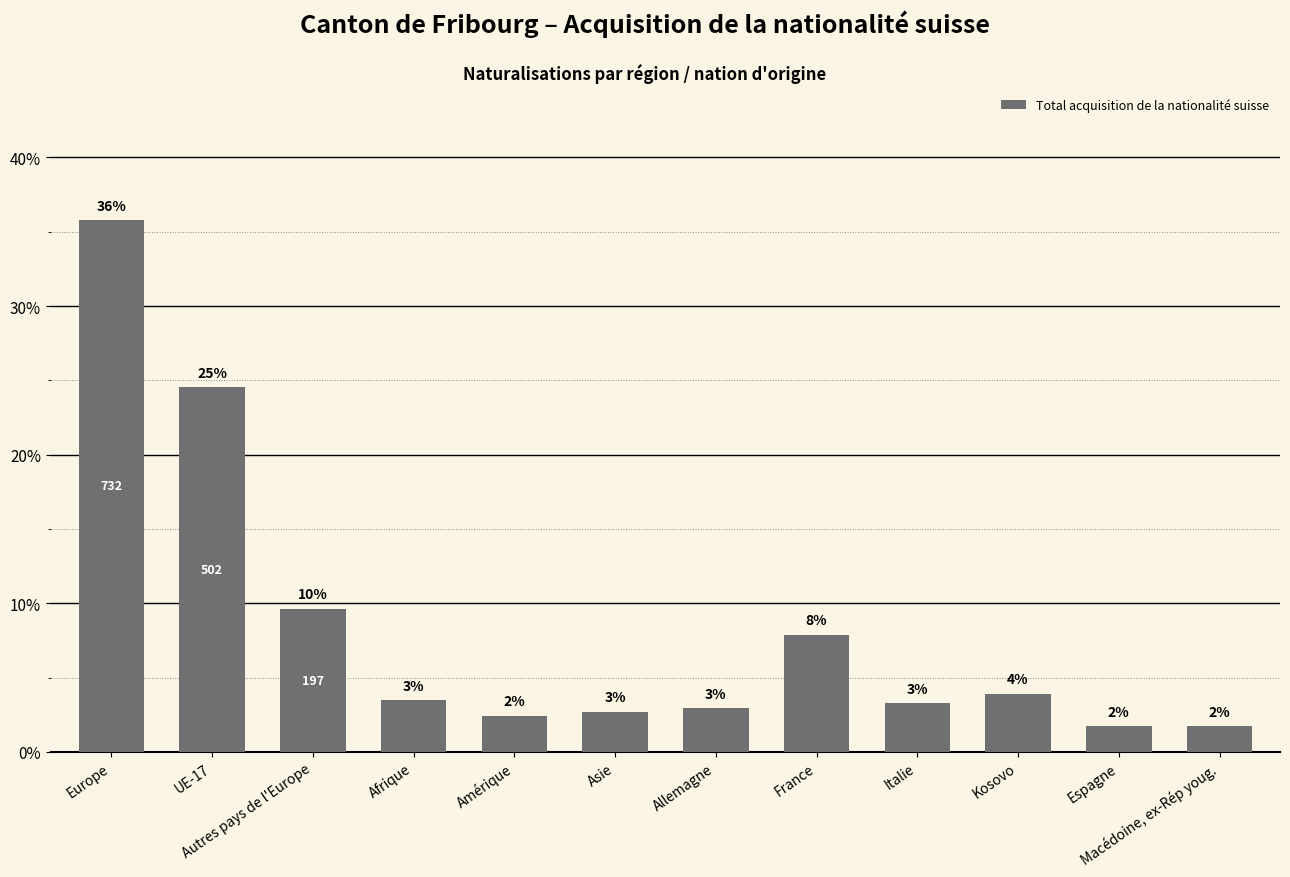

Are the bars grouped side by side (vs. stacked)?

No